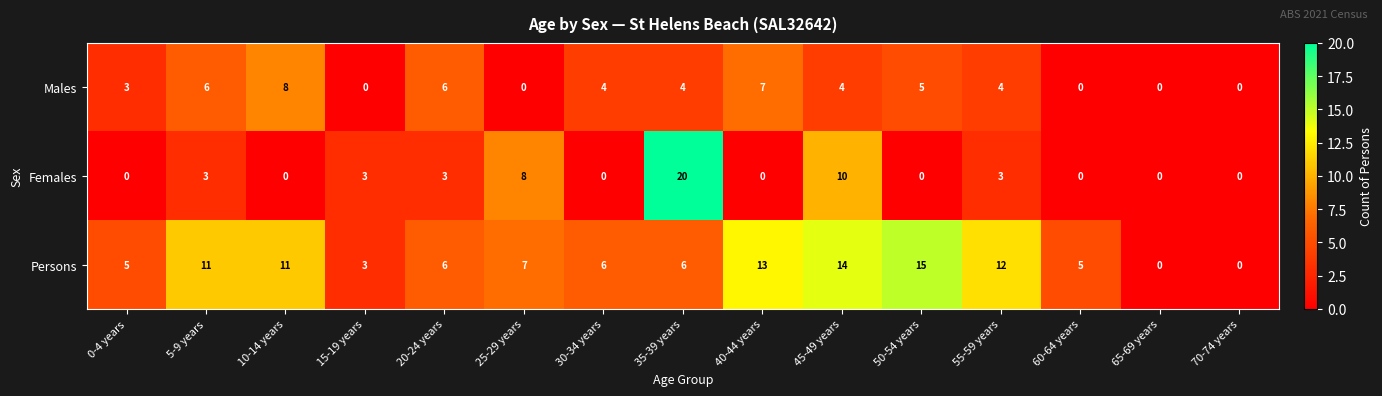

What is the average value of the Persons series?

8